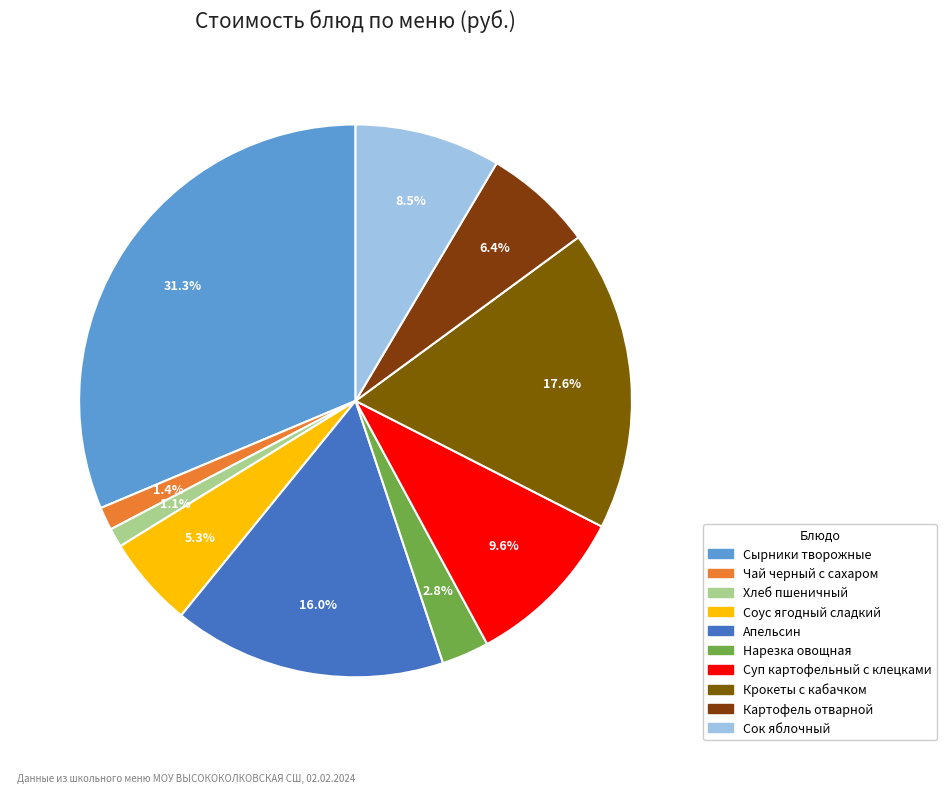

Rank the categories by value from lowest to highest.

Хлеб пшеничный, Чай черный с сахаром, Нарезка овощная, Соус ягодный сладкий, Картофель отварной, Сок яблочный, Суп картофельный с клецками, Апельсин, Крокеты с кабачком, Сырники творожные